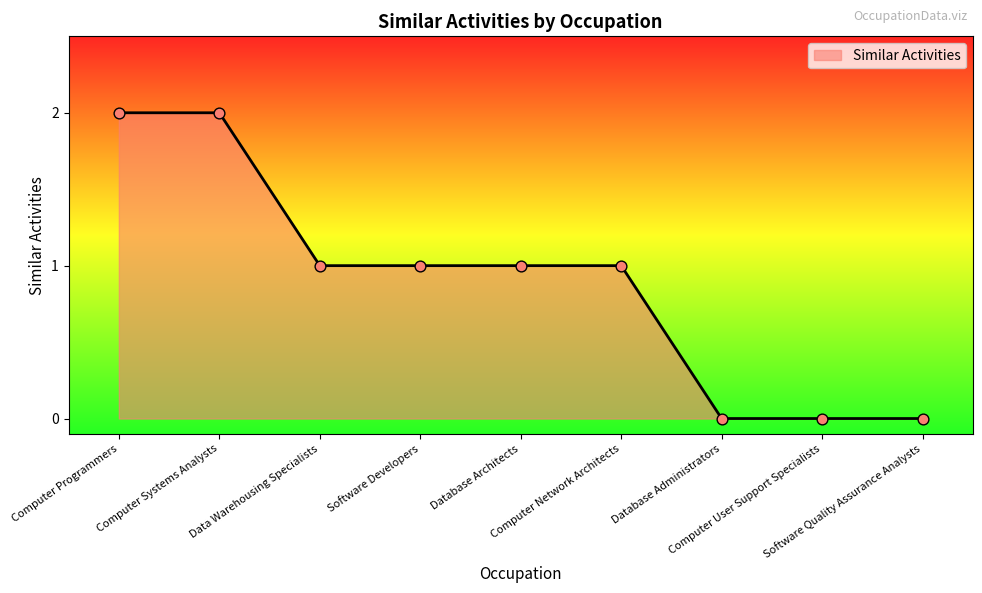

What is the change in value from Data Warehousing Specialists to Software Quality Assurance Analysts?

-1